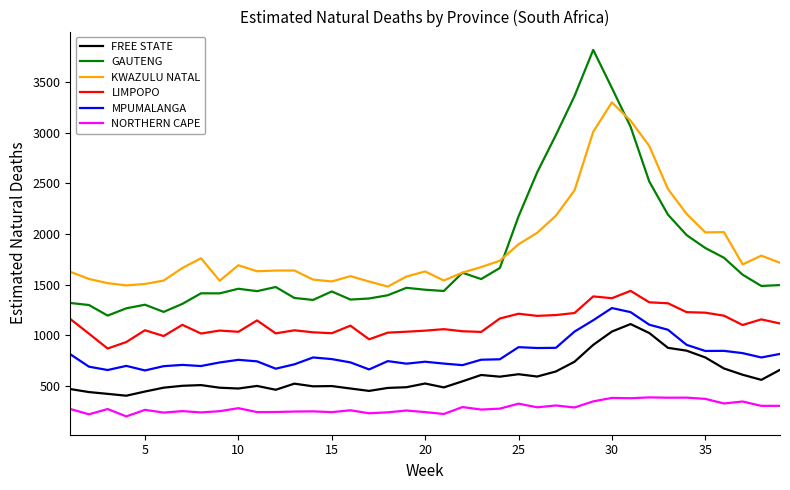

Which series has the largest range (max minus min)?

GAUTENG